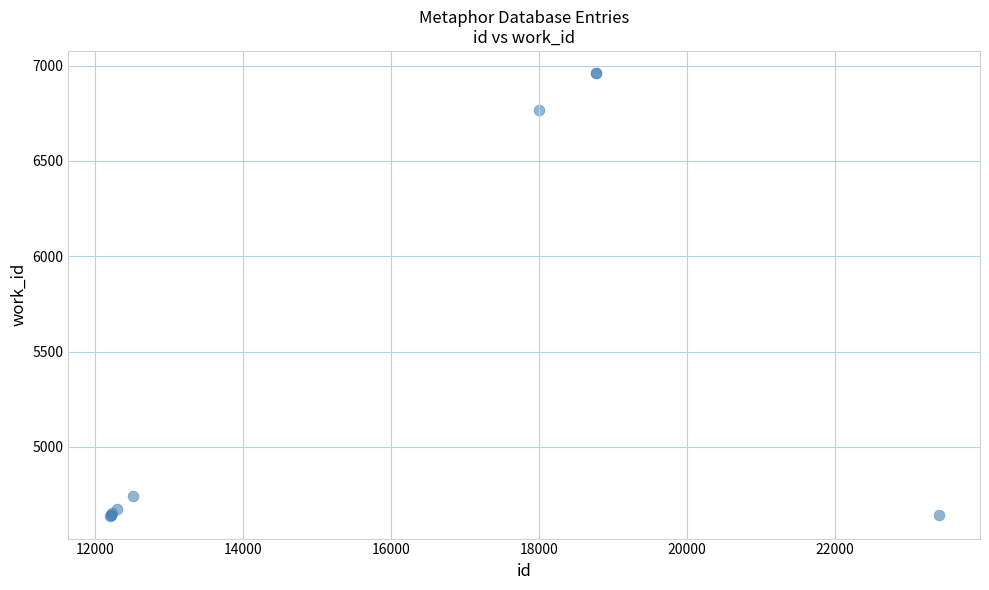

What Y value in the scatter plot is closest to 5798?

6766